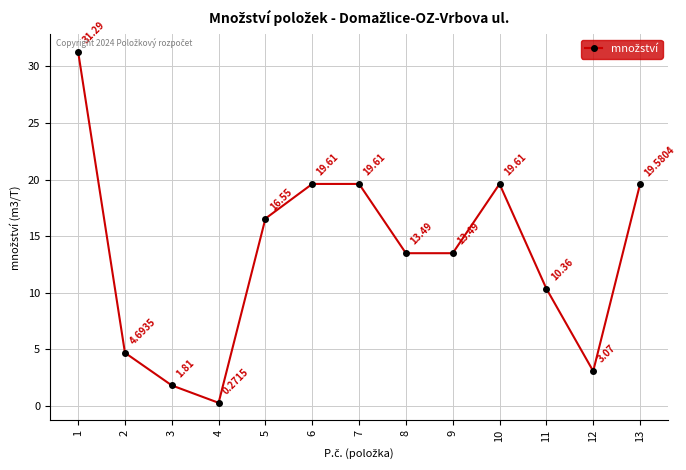

Which label corresponds to the smallest value in the chart?

4